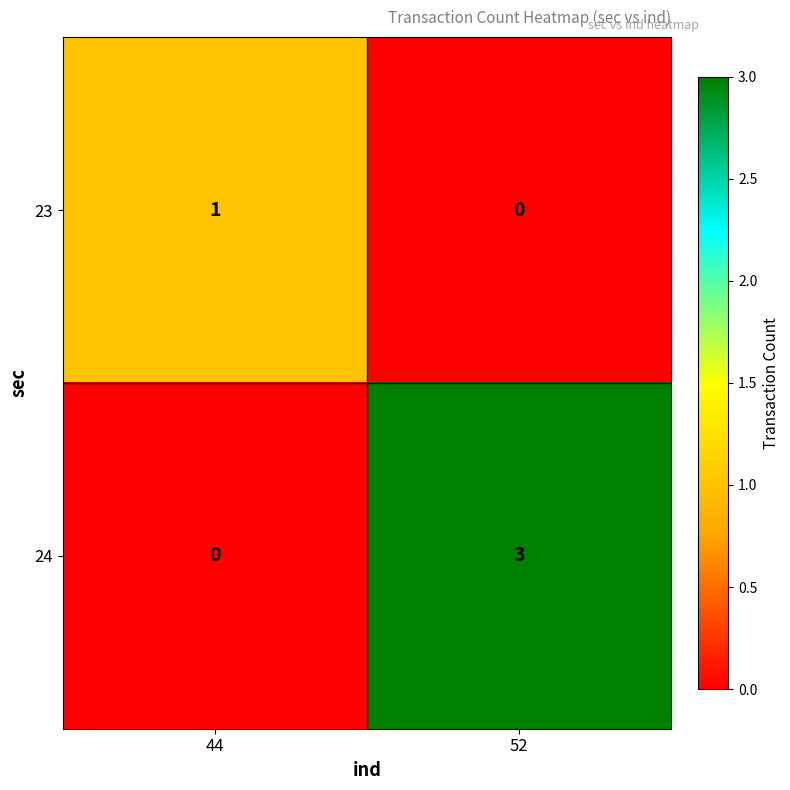

True or false: 24 has a value of 0 at 44.

True